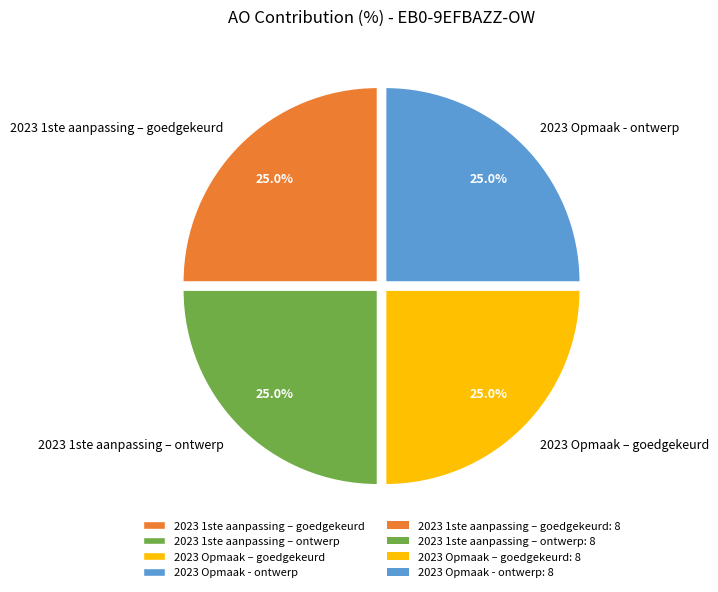

Is there a majority slice in this chart?

No